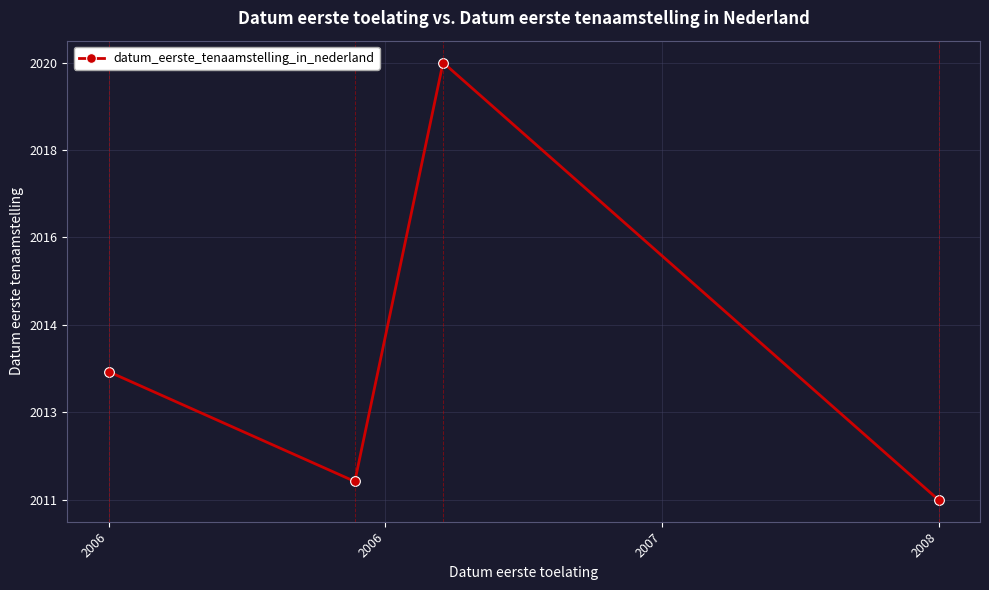

What is the difference between the maximum and minimum values?

9.5